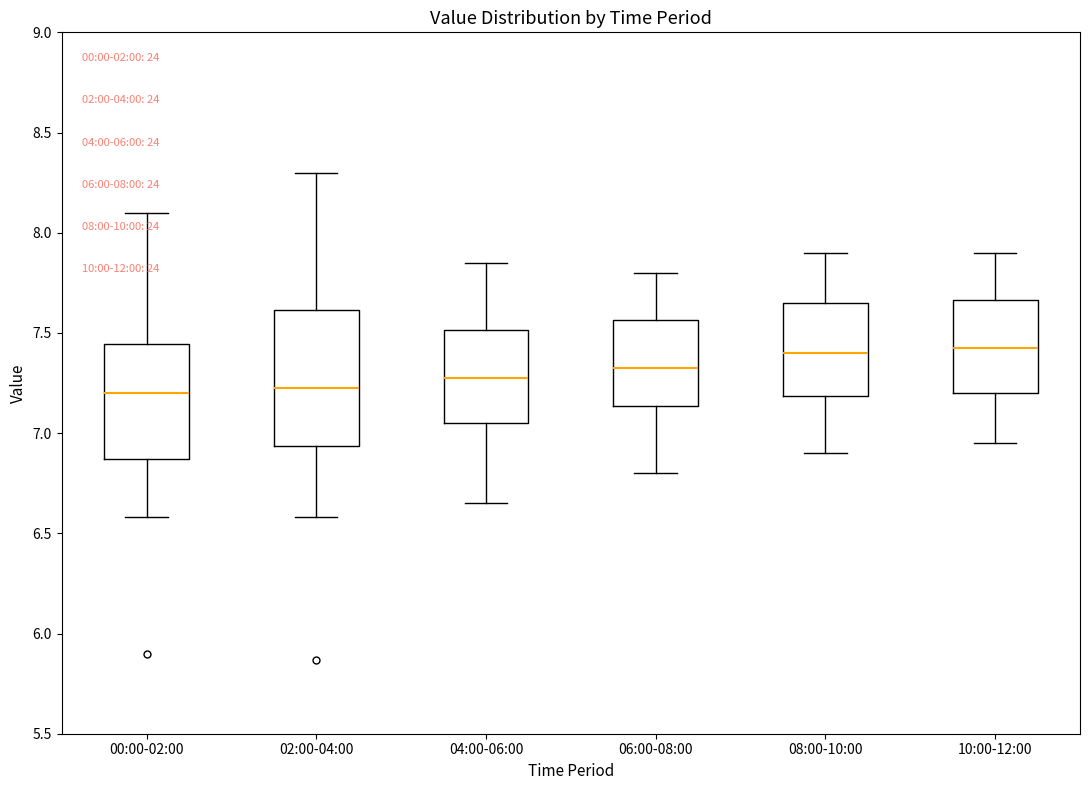

Comparing the boxes themselves (not the whiskers), which one is the tallest?

02:00-04:00